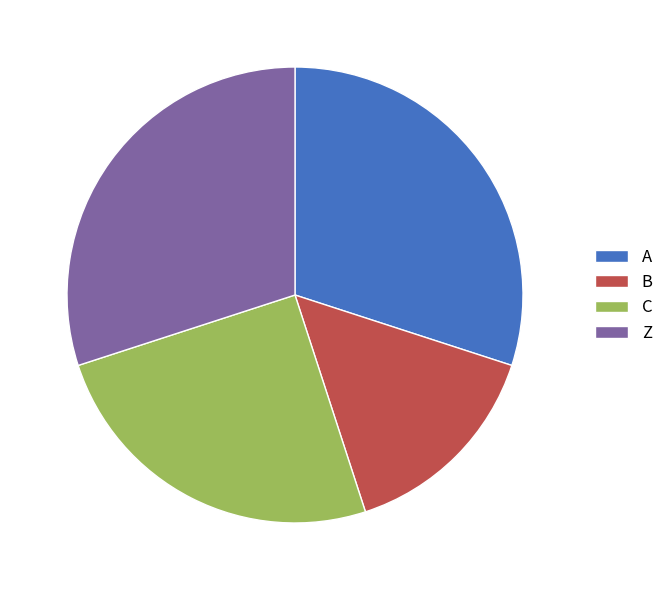

How many segments does this pie chart have?

4